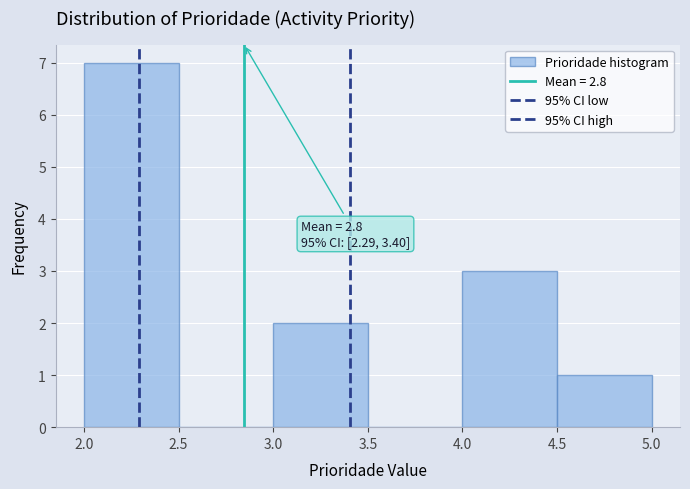

Which range on the x-axis has the tallest bar?

2.0 to 2.5